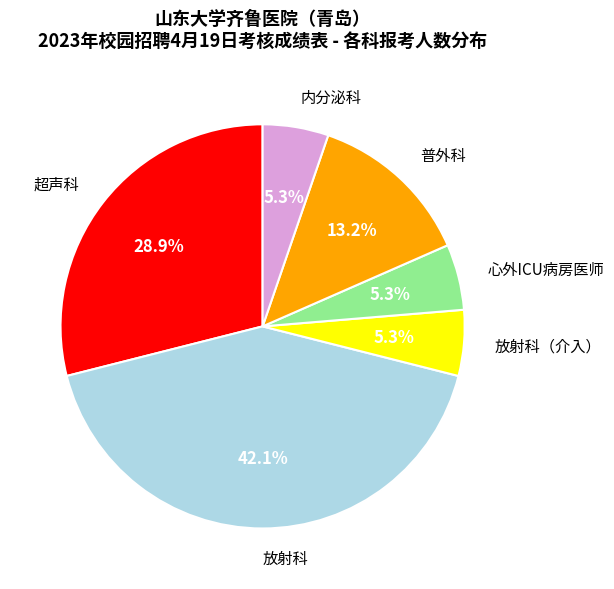

Does any single category account for the majority?

No